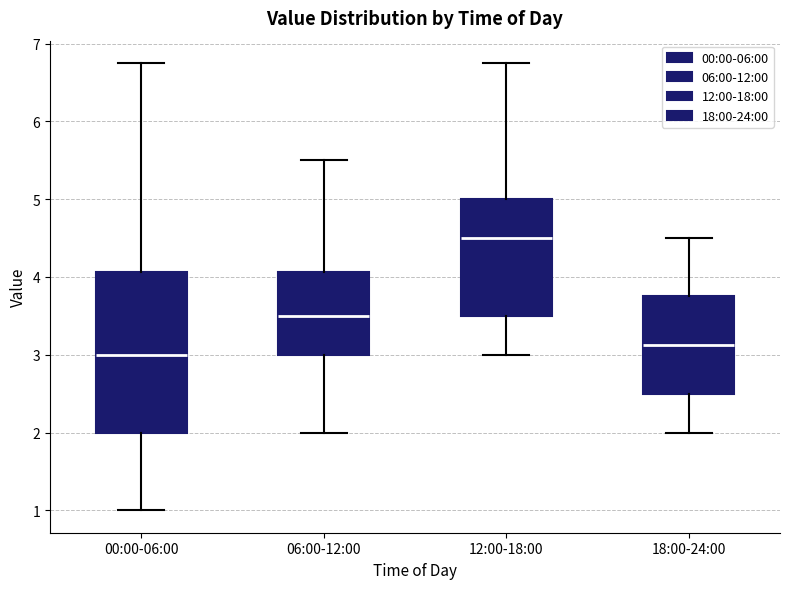

Which box is the tallest, from its lower edge to its upper edge?

00:00-06:00